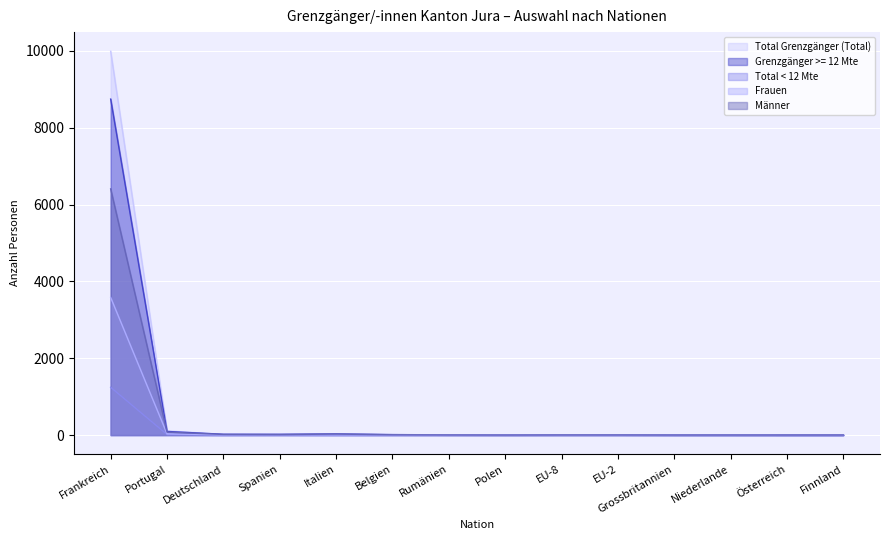

The Total < 12 Mte series shows 0 at EU-8. True or false?

False